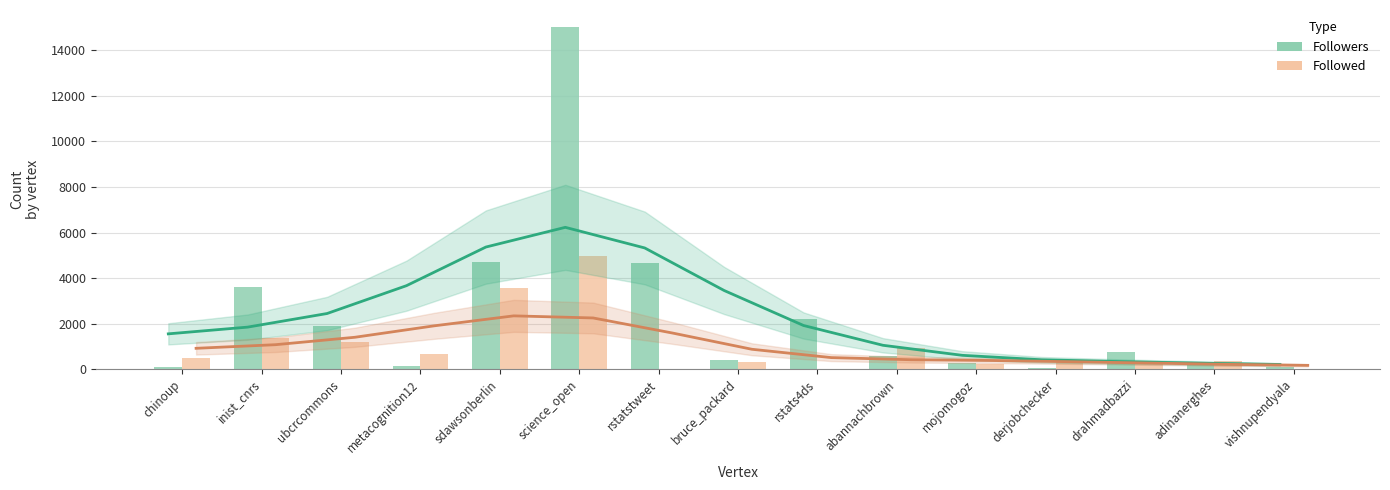

What is the sum of all Followed Trend values?

14614